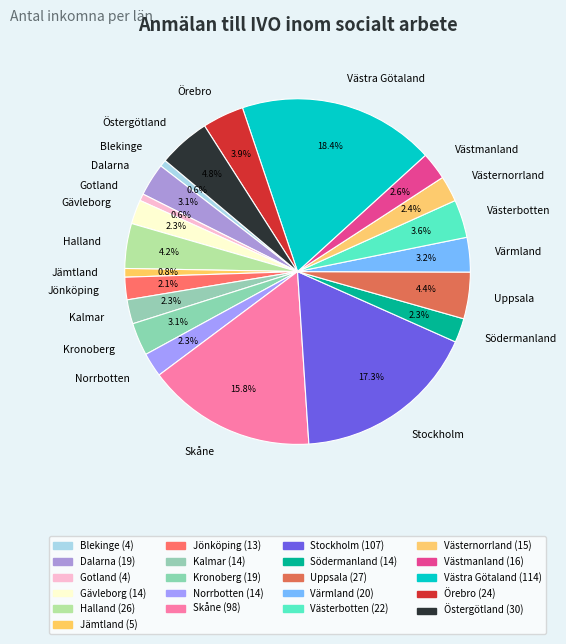

Is there a majority slice in this chart?

No